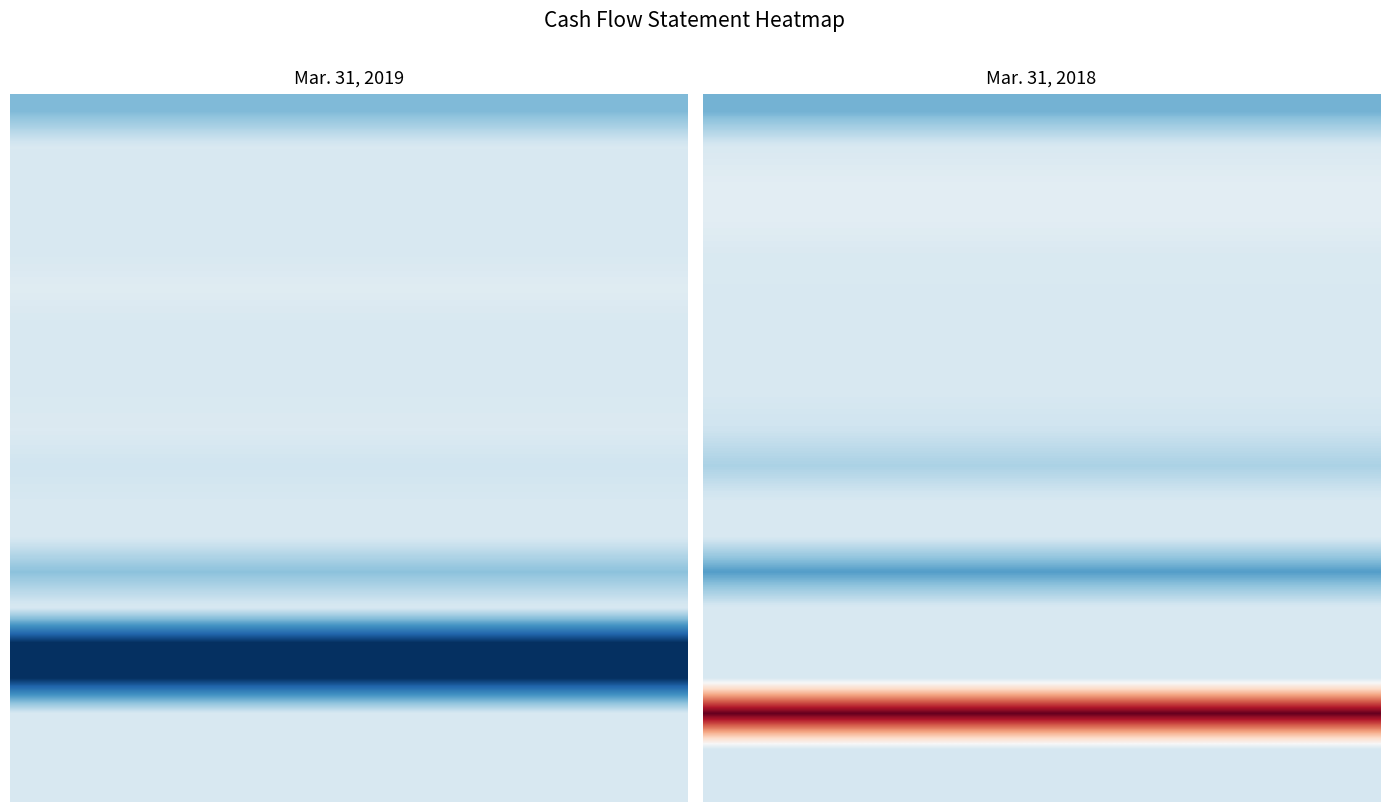

How many negative values does the Net cash from investing activities series have?

1